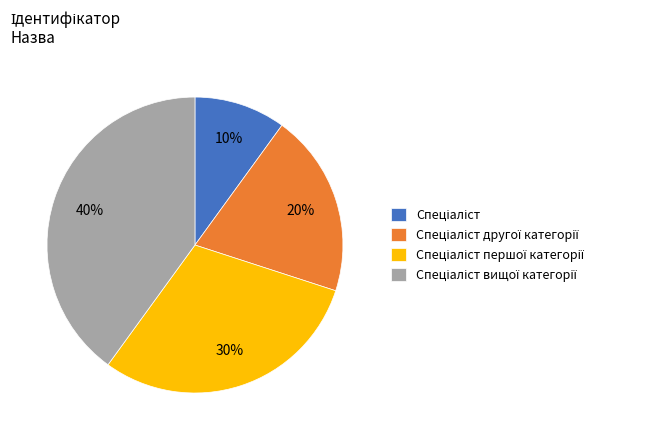

To the nearest percent, what is the difference between the largest and smallest slice percentages?

30%